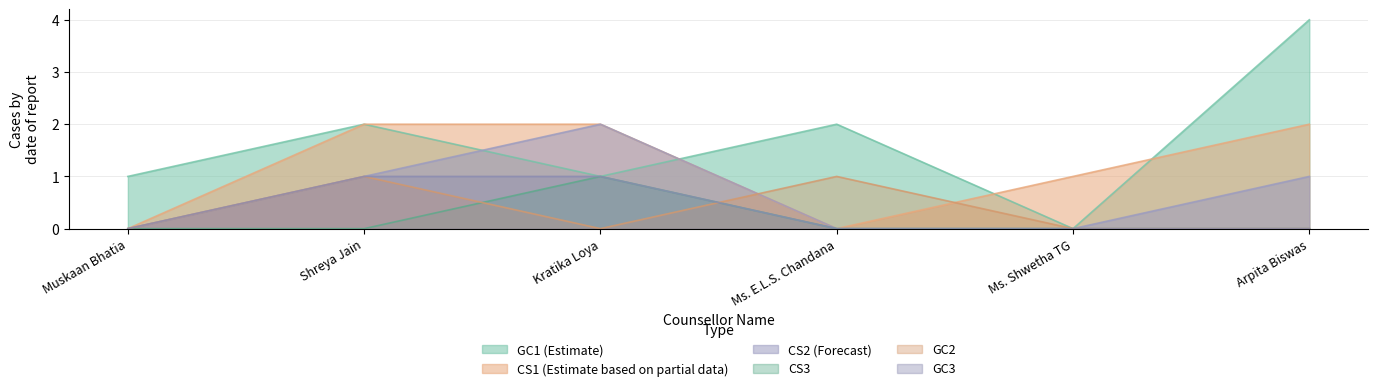

Read the GC1 value at Muskaan Bhatia.

1